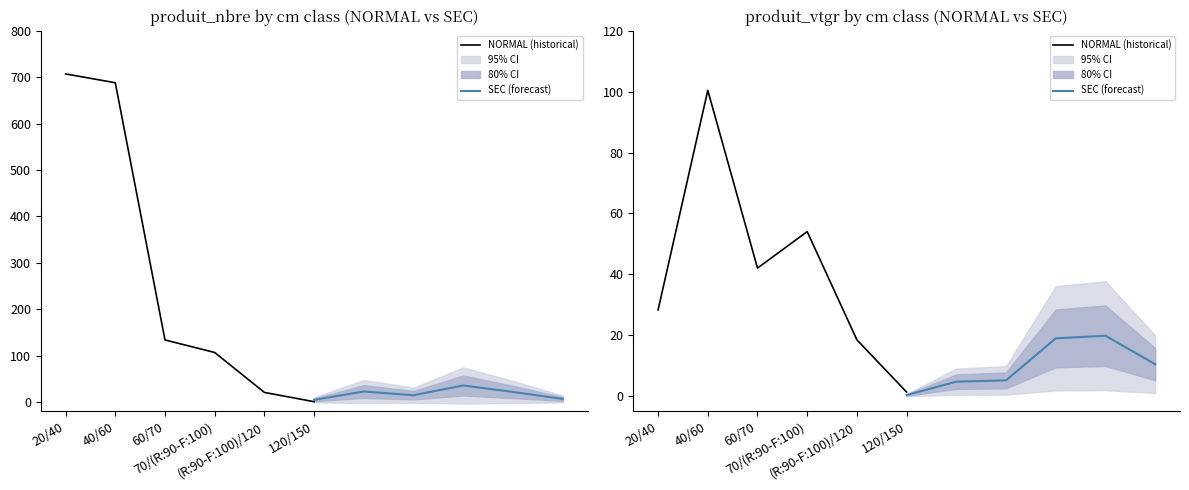

Rank the categories by SEC (forecast) value from highest to lowest.

(R:90-F:100)/120, 70/(R:90-F:100), 120/150, 60/70, 40/60, 20/40